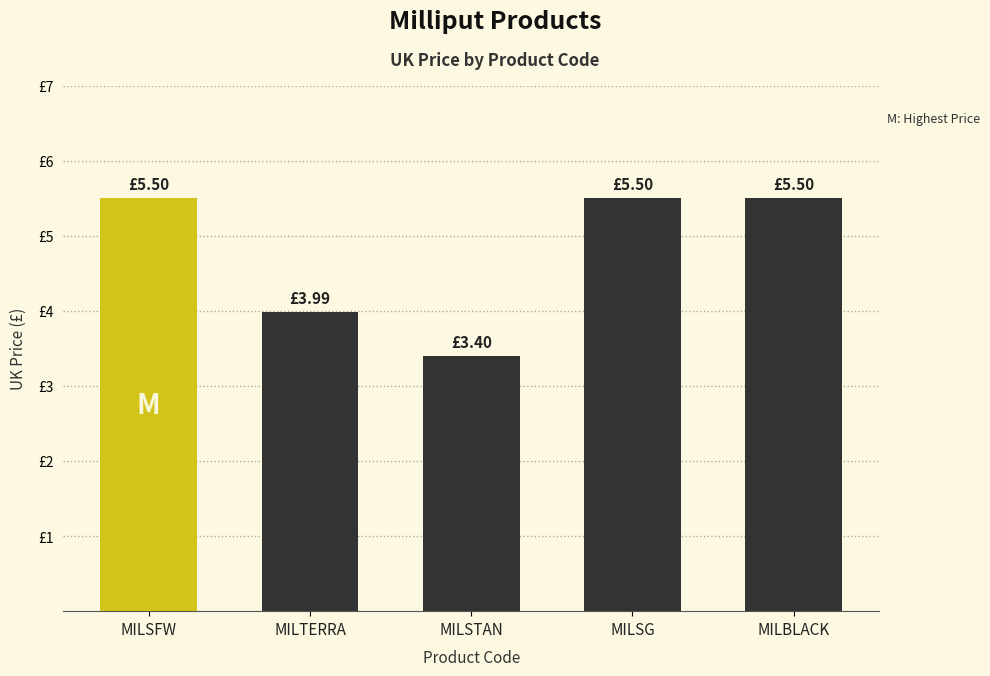

Rank the categories by value from lowest to highest.

MILSTAN, MILTERRA, MILSFW, MILSG, MILBLACK